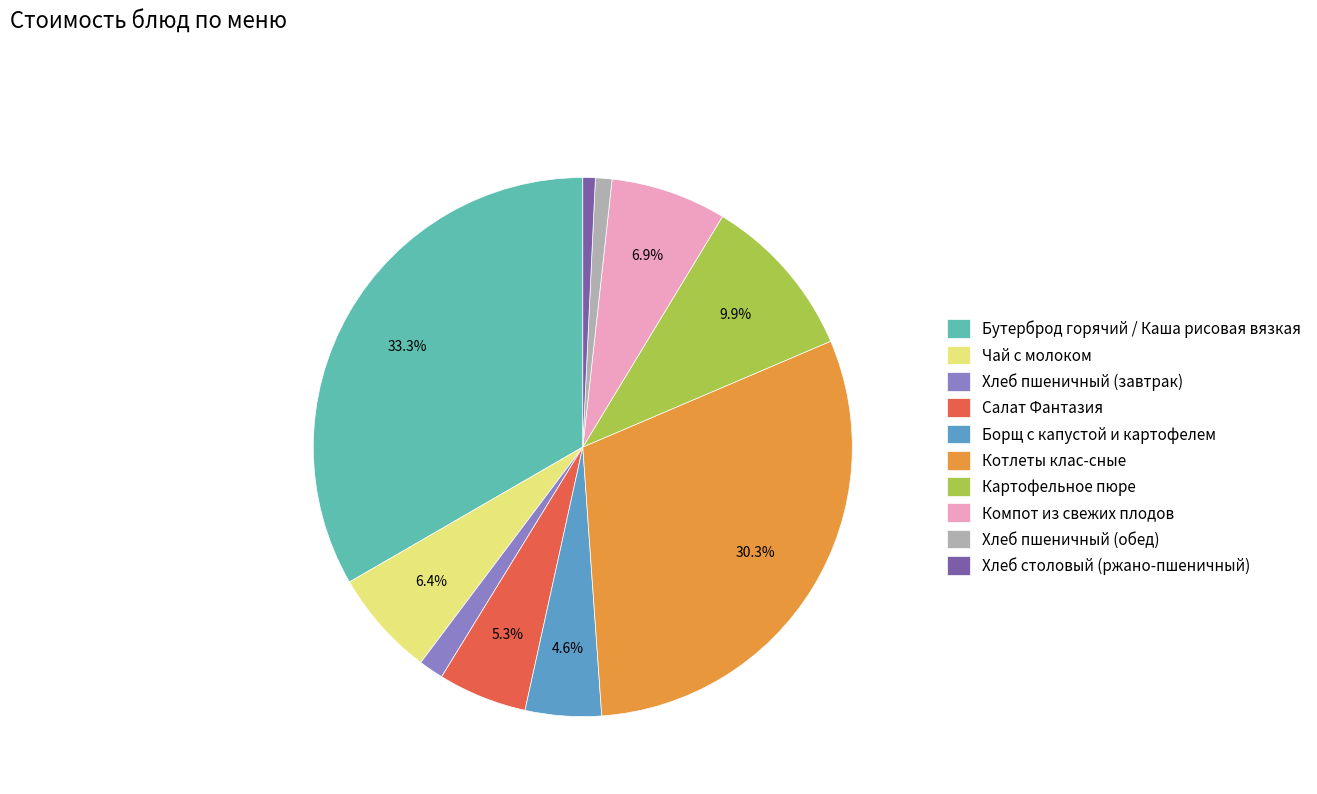

Which slice is the largest?

Бутерброд горячий / Каша рисовая вязкая